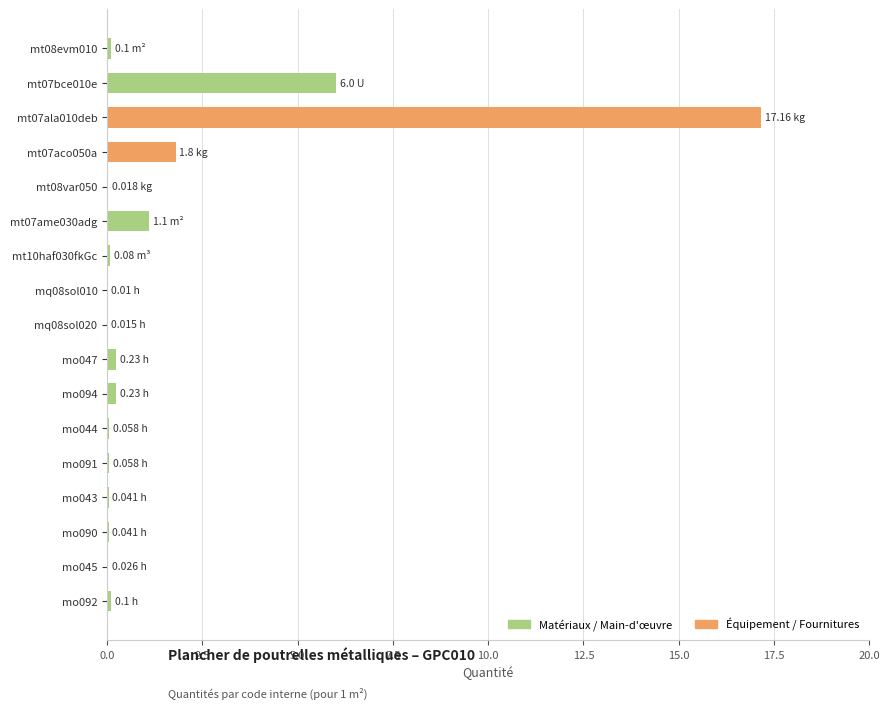

Are the bars horizontal?

Yes